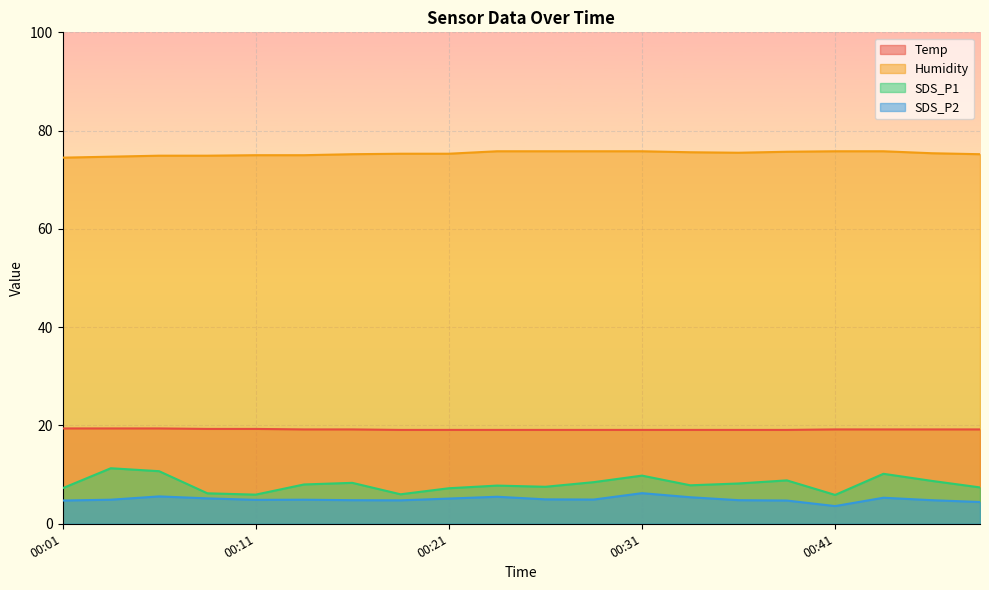

True or false: SDS_P1 and Humidity cross at least once.

False